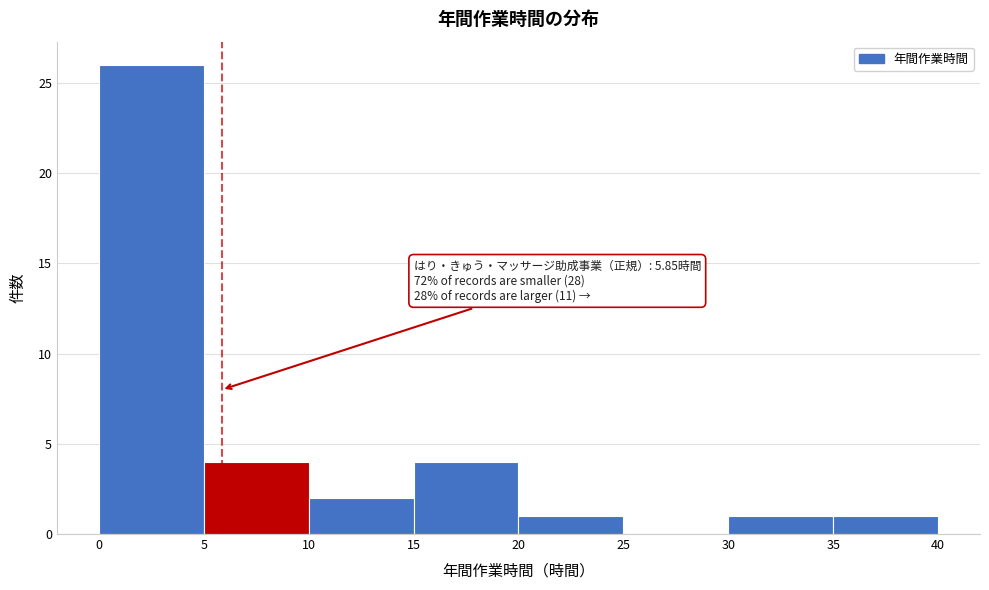

Over which range of the x-axis is the bar tallest?

0 to 5